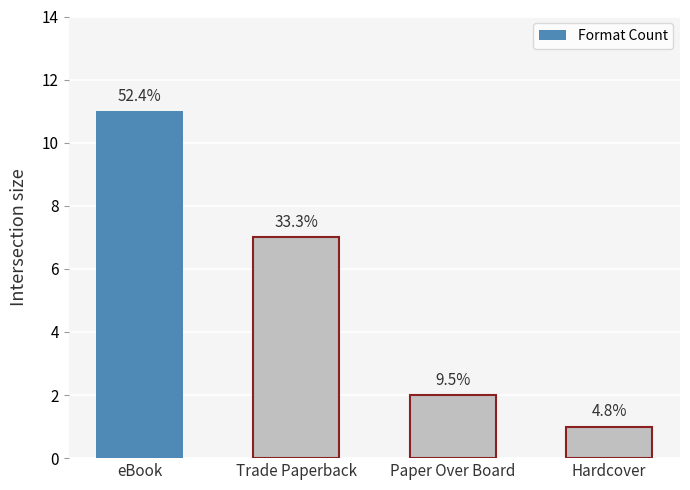

True or false: the data shows 7 at Trade Paperback.

True